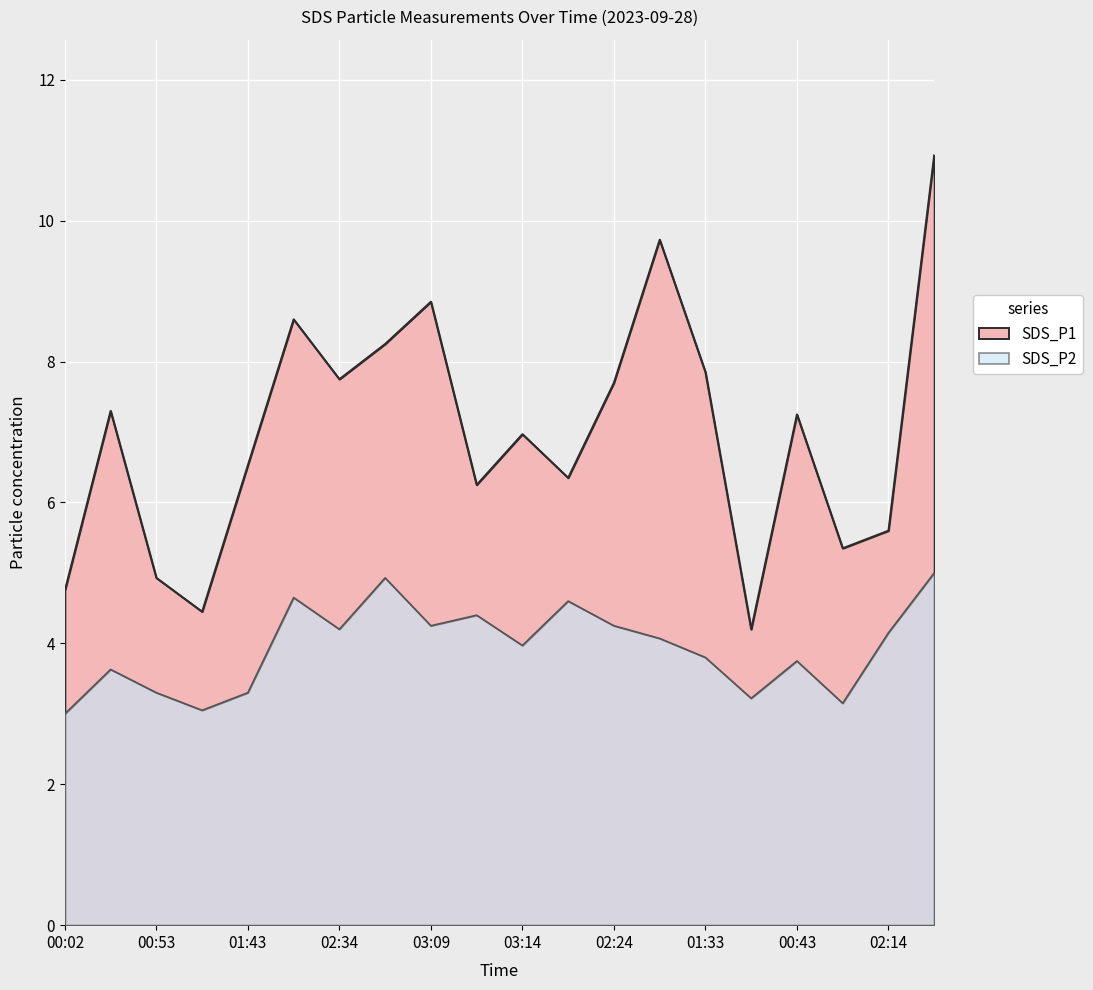

What is the spread (max minus min) of values at 01:58?

5.7